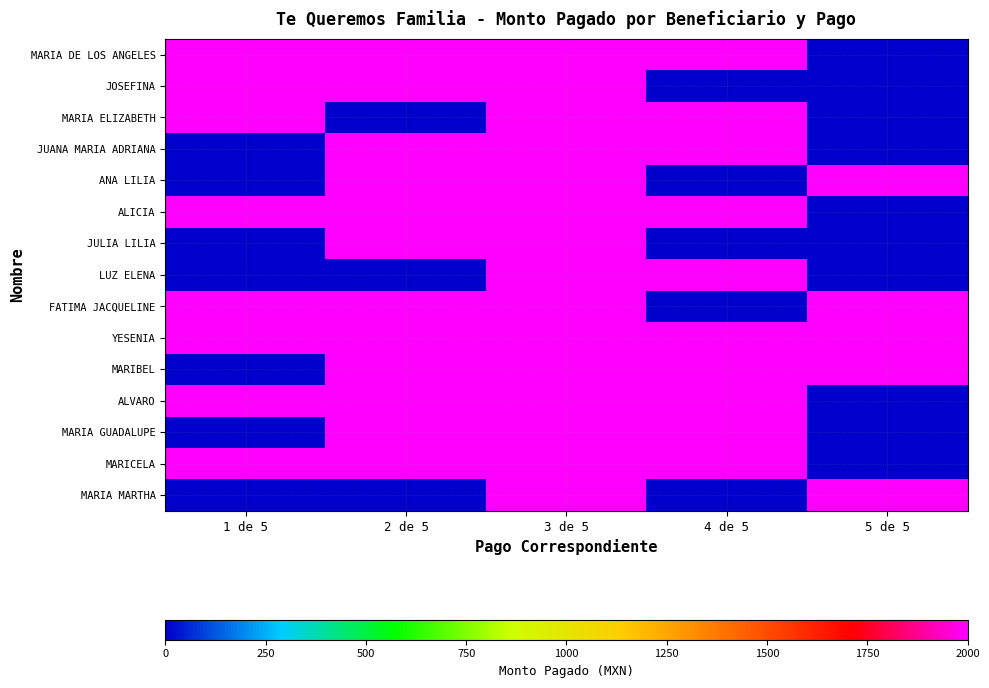

Between 1 de 5 and 5 de 5, which is larger?

1 de 5